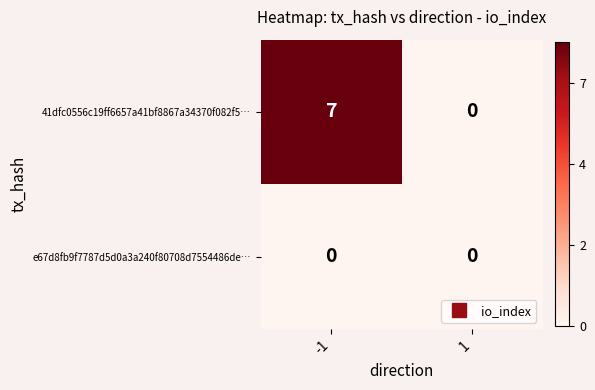

How many data points does each series have?

2